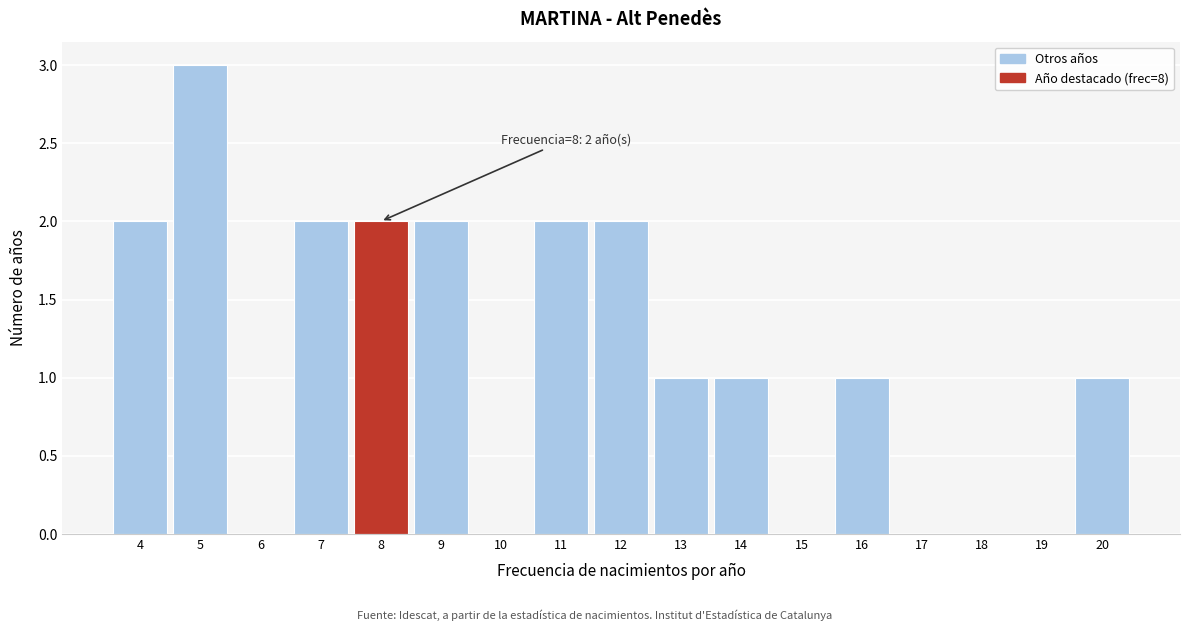

Which range on the x-axis has the tallest bar?

4.5 to 5.5